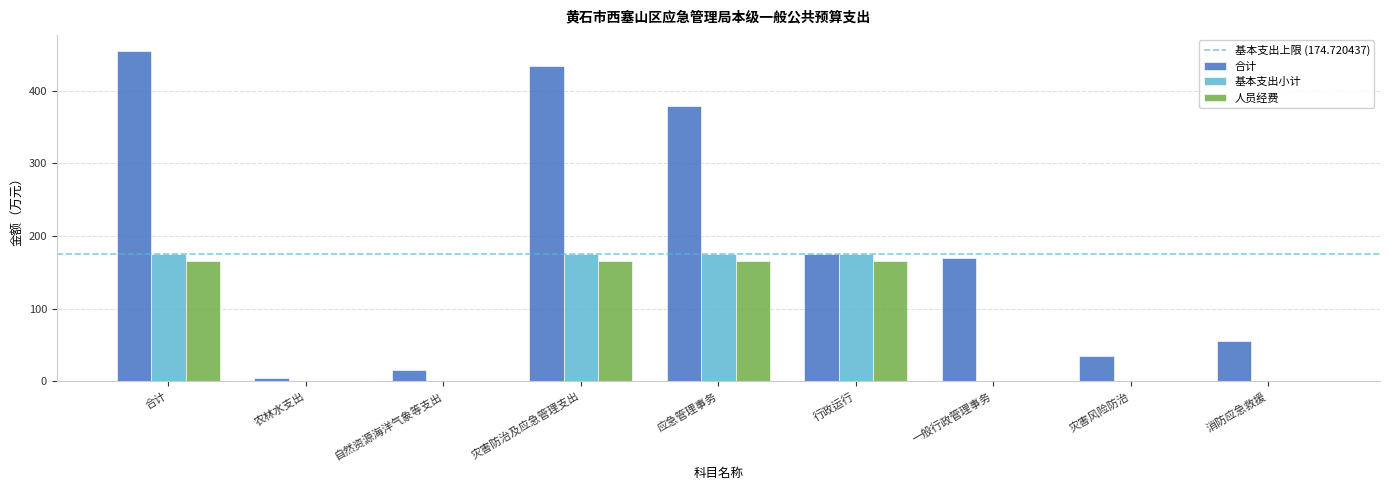

Which series has the widest spread of values?

合计